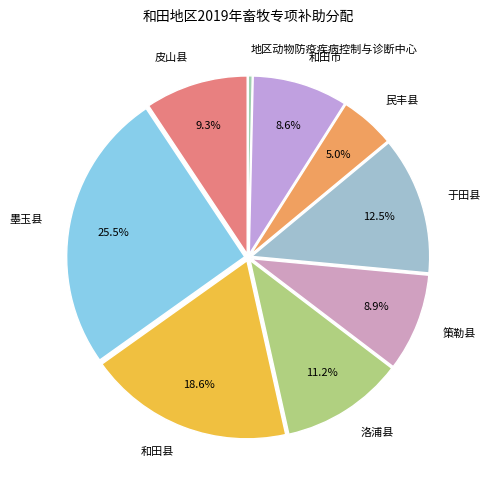

How many slices are in this pie chart?

9